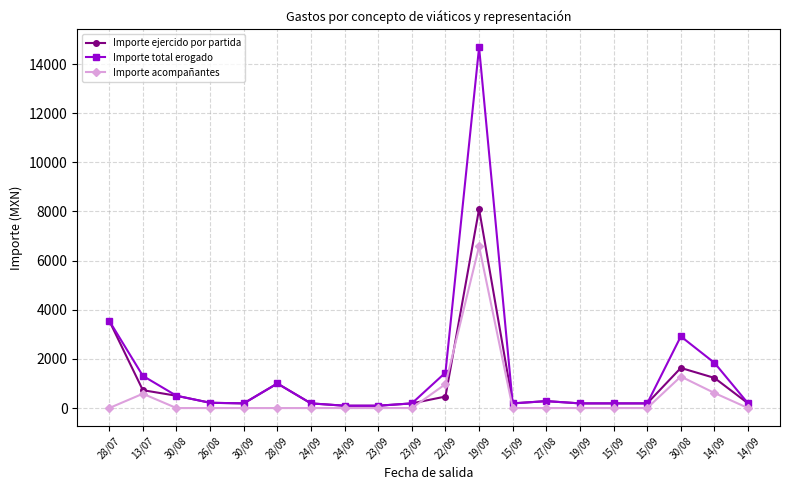

The value of Importe ejercido por partida at 15/09 is 190.0. True or false?

True